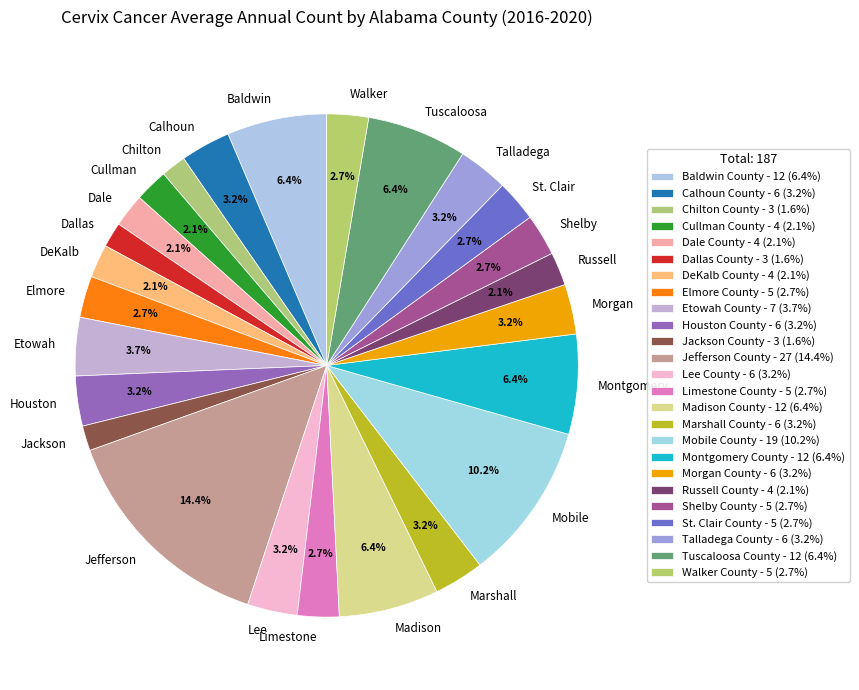

Approximately how many times larger is the value at Houston compared to Morgan?

1.0